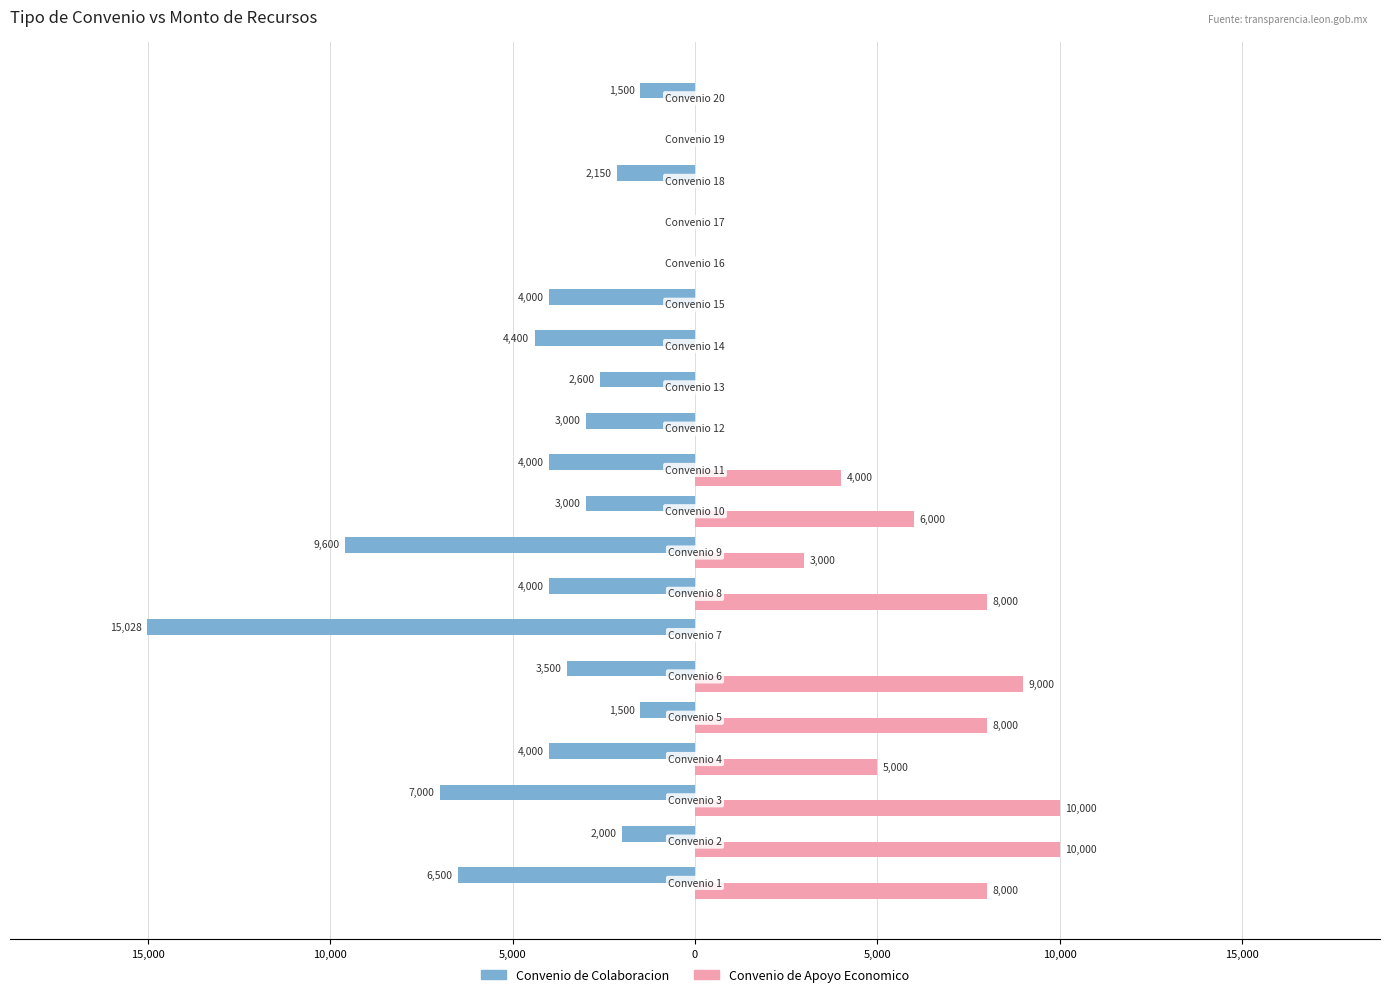

What are all the series names shown in the legend?

Convenio de Colaboracion, Convenio de Apoyo Economico